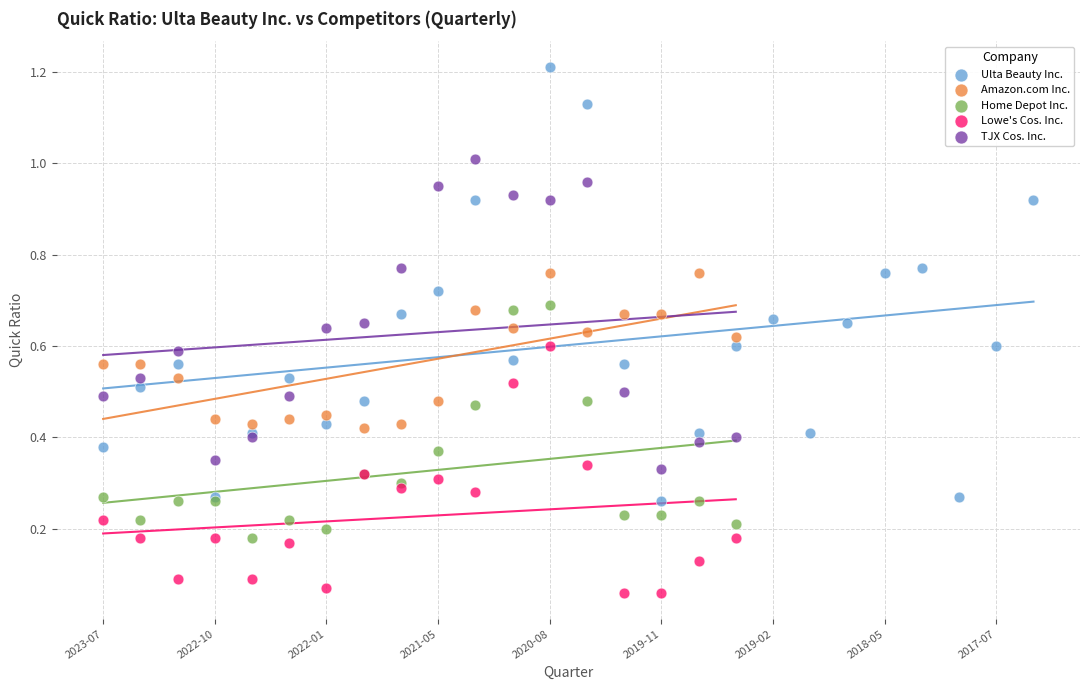

Which series has the widest spread of Y values?

Ulta Beauty Inc.